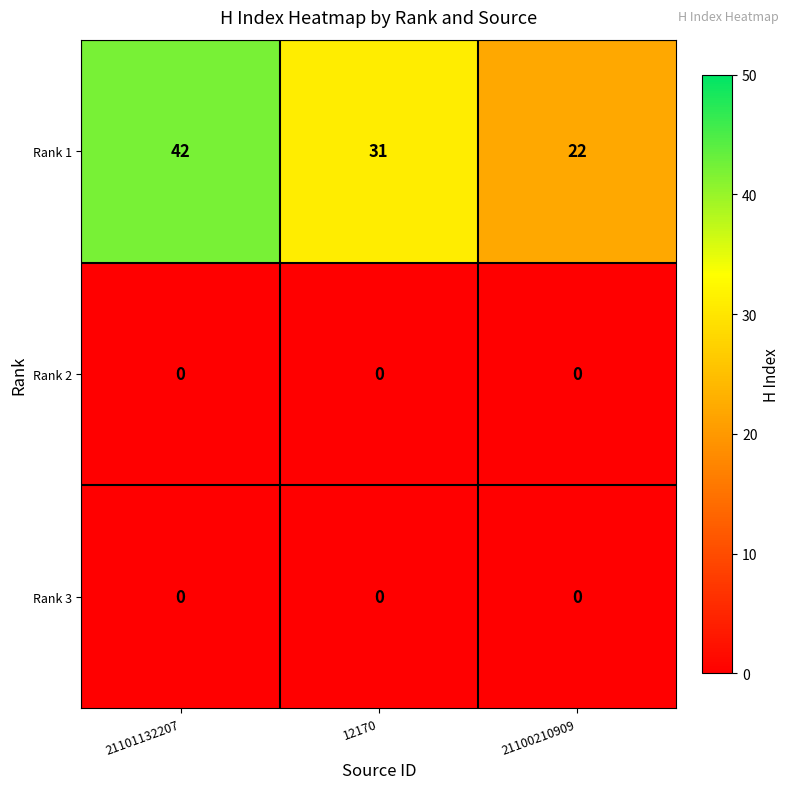

Reading right to left, list all the values displayed in this chart.

Rank 1: 22	31	42
Rank 2: 0	0	0
Rank 3: 0	0	0